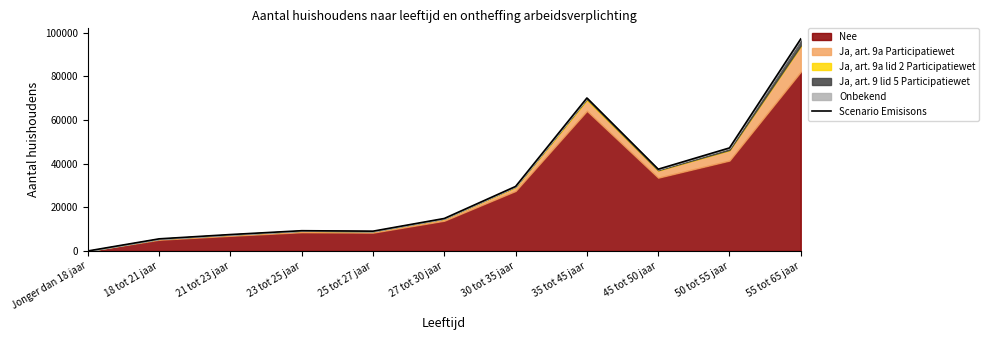

At which label does the data first exceed 14900?

30 tot 35 jaar